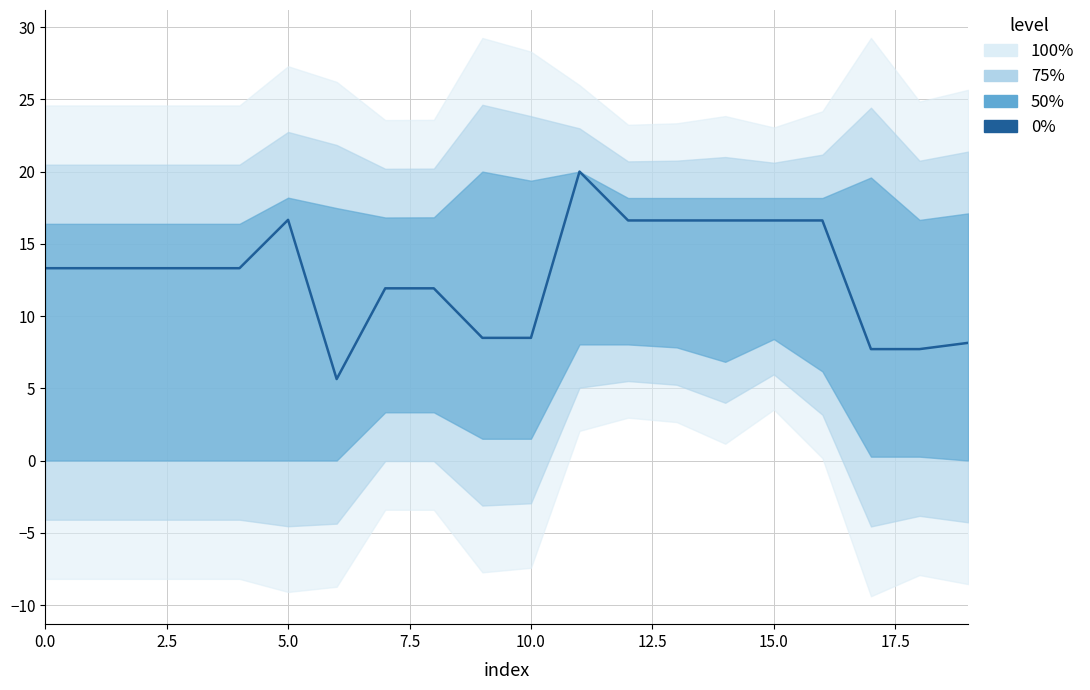

What is the difference between the maximum and minimum values?

14.4